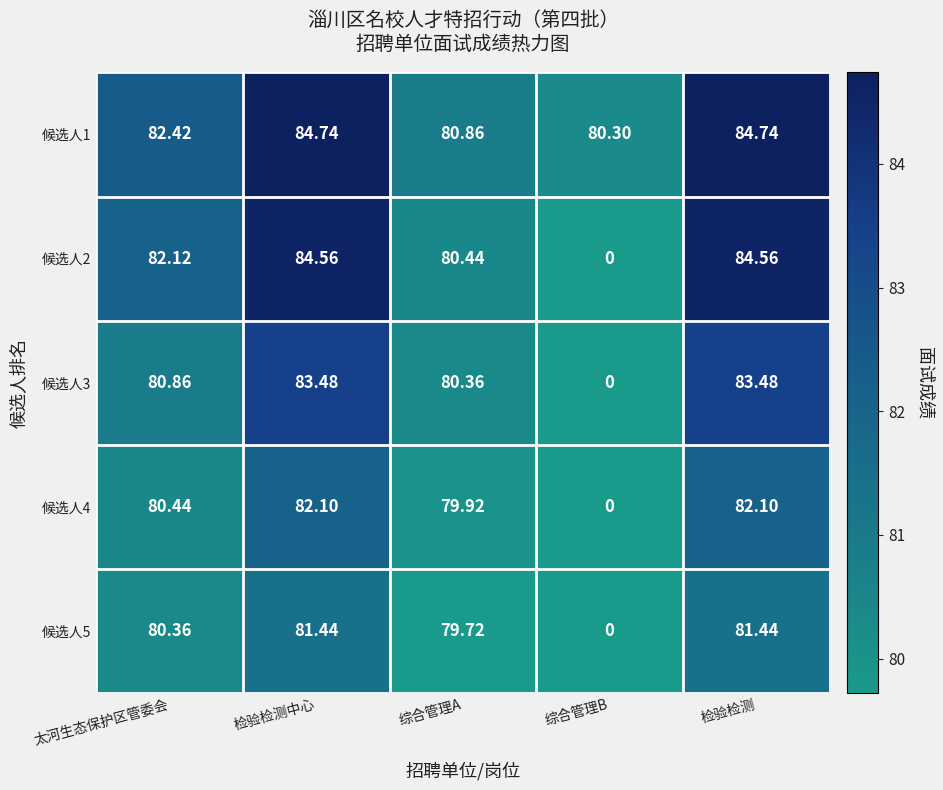

At how many categories does at least one series exceed 52?

5